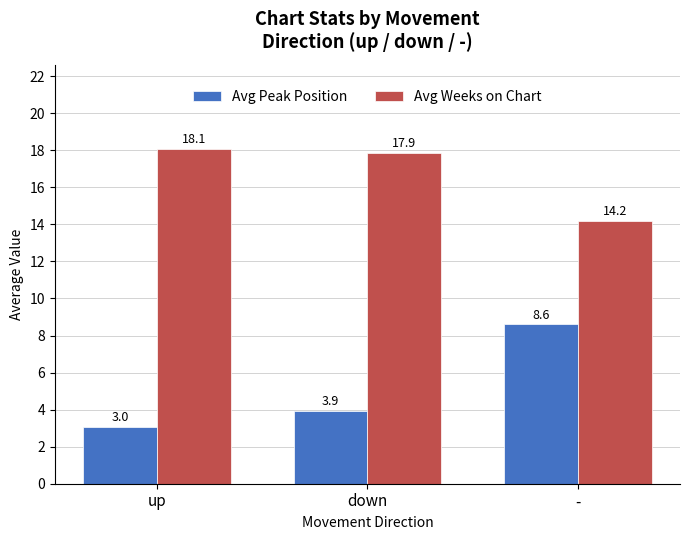

List the series in order of their peak value, highest first.

Avg Weeks on Chart, Avg Peak Position